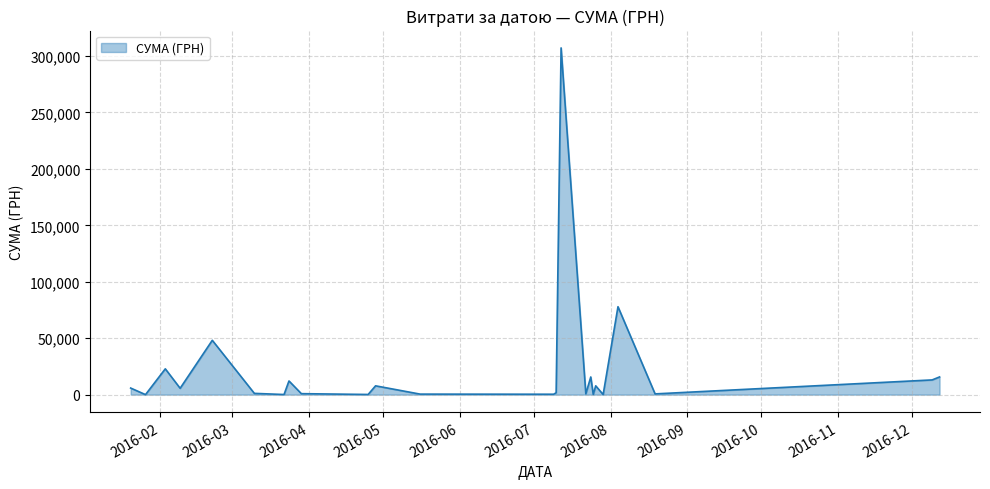

True or false: the data has more than 1 interior local peaks.

True